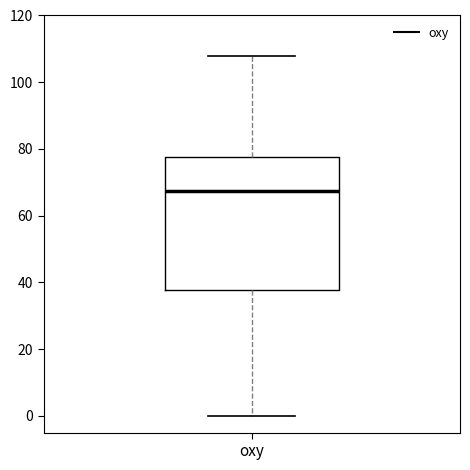

Transcribe this box plot: give where the median line is, the range the box spans, and where the two whiskers end, as read against the y-axis. The values are not printed on the chart, so give them approximately, as read against the axis.

median 68, box 38 to 78, whiskers 0 to 108